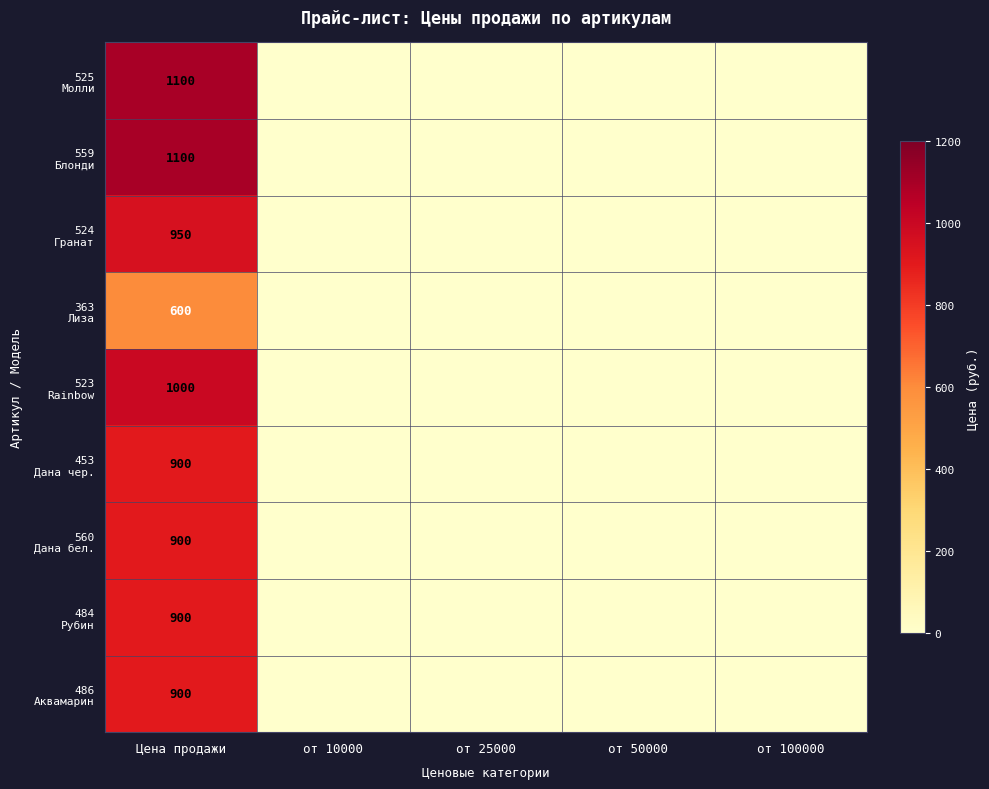

True or false: 525 Молли has a value of 1100 at Цена продажи.

True